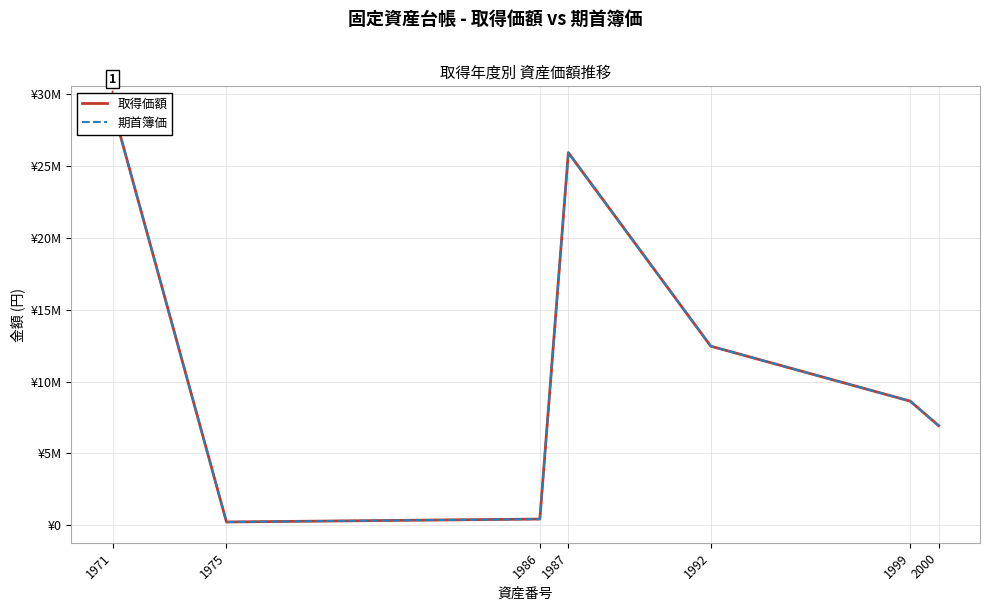

At how many categories does at least one series exceed 4416931?

5